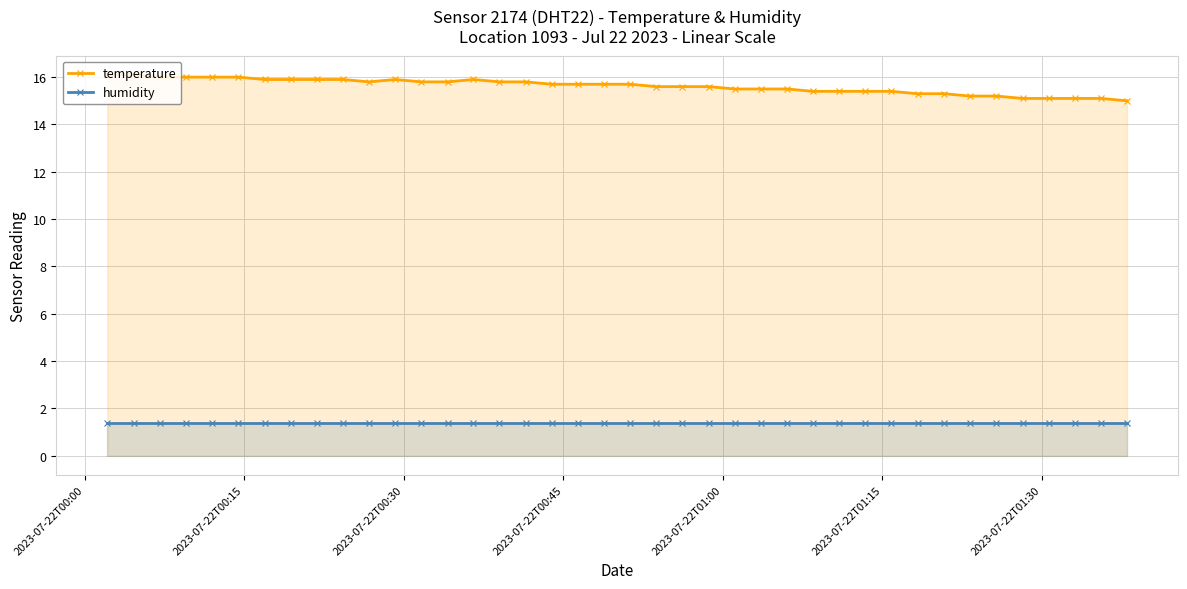

True or false: temperature and humidity cross at least once.

False